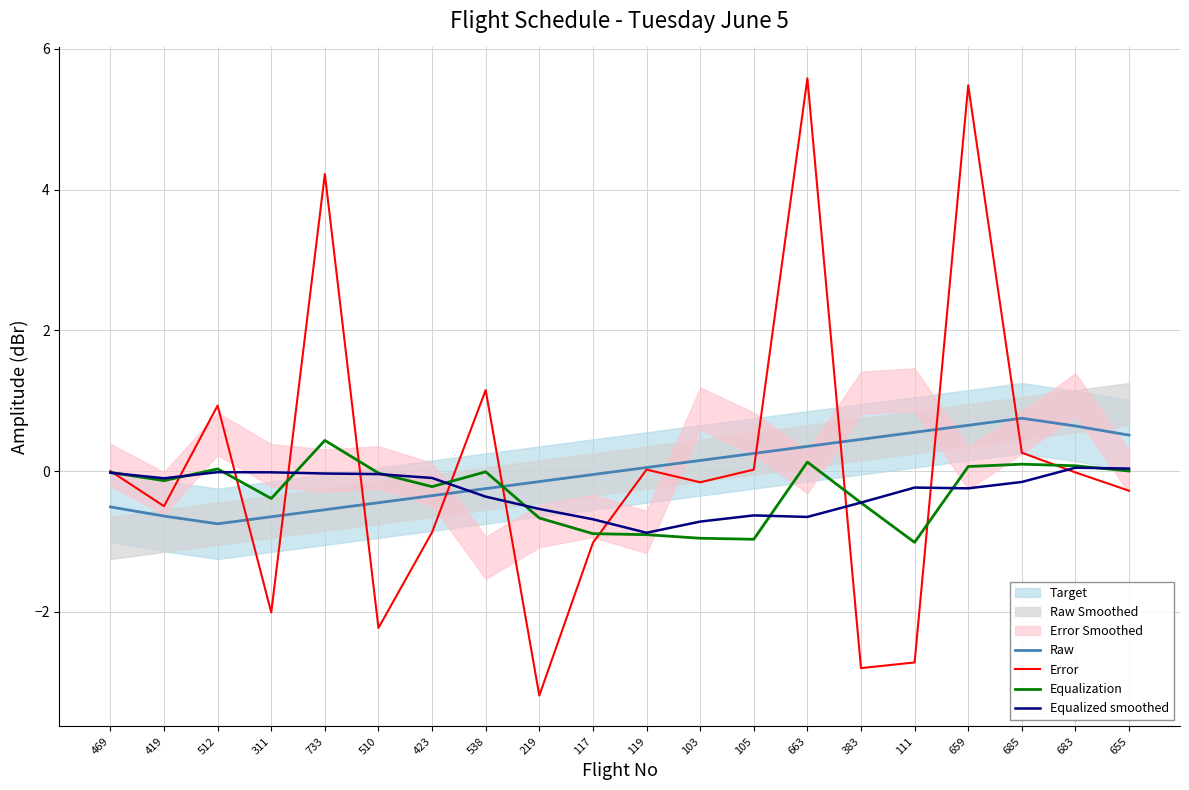

List the series in order of their peak value, highest first.

Error, Raw, Equalization, Equalized smoothed